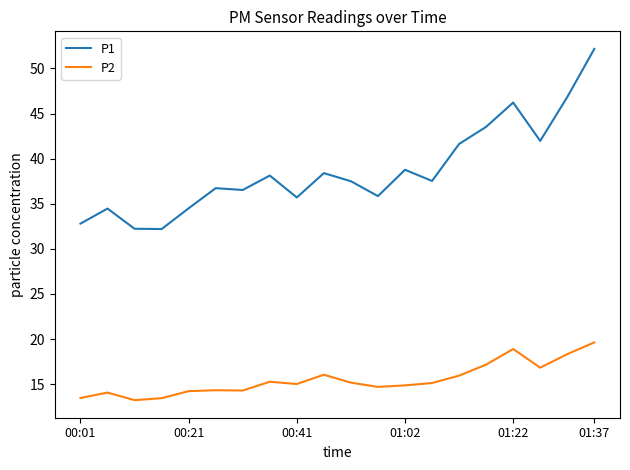

True or false: P2 and P1 intersect in this chart.

False